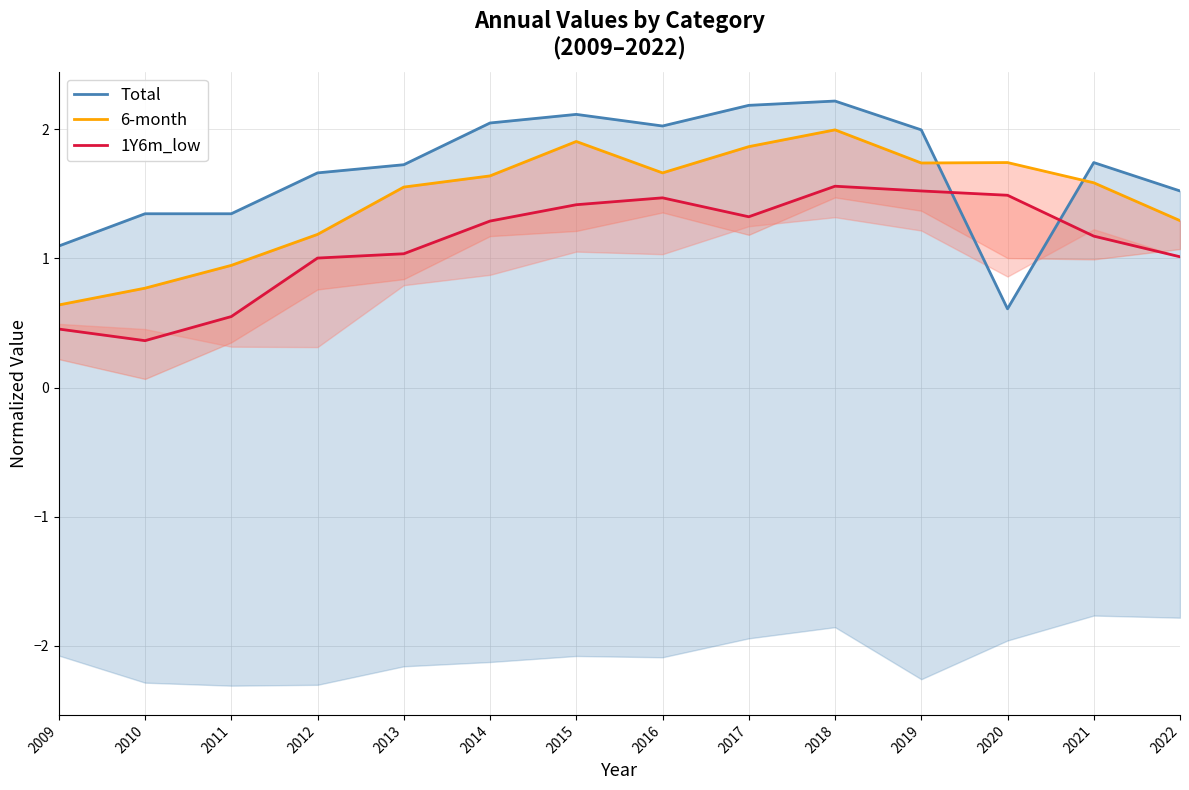

At which label does 6-month reach its peak?

2018